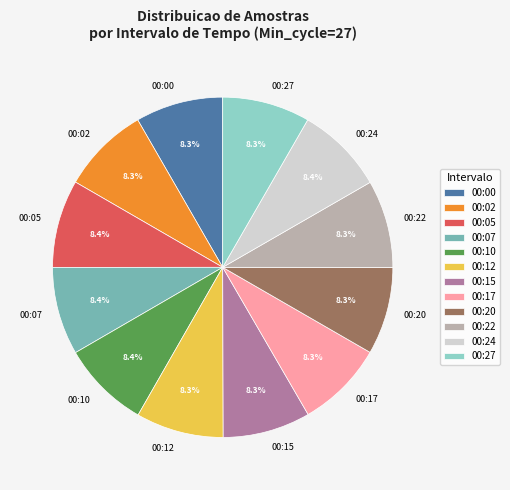

How many segments does this pie chart have?

12